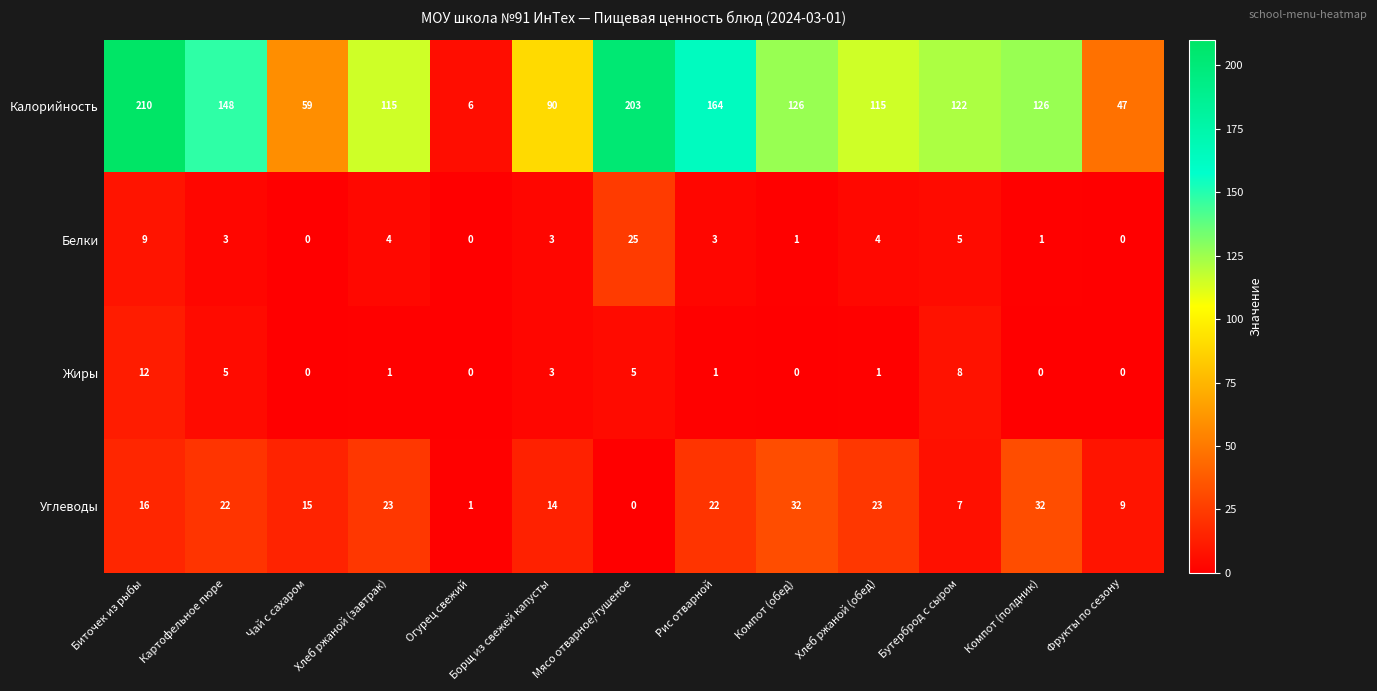

Which series has the largest range (max minus min)?

Калорийность